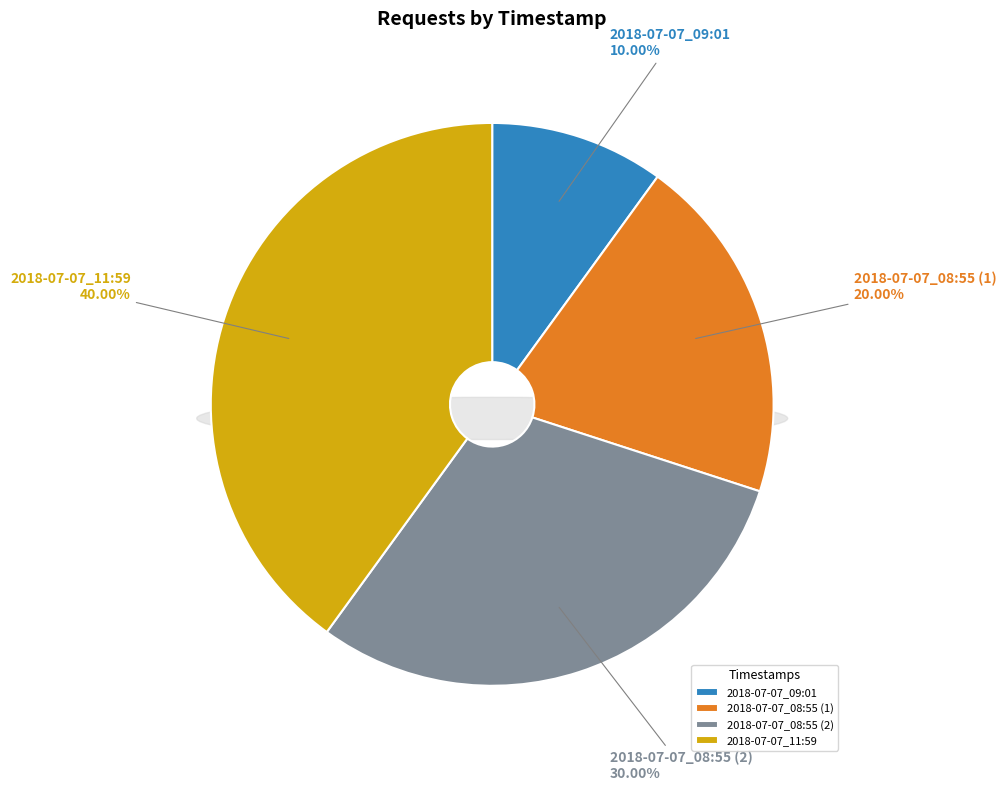

To the nearest percent, what is the combined percentage of 2018-07-07_08:55 (2) and 2018-07-07_08:55 (1)?

50%